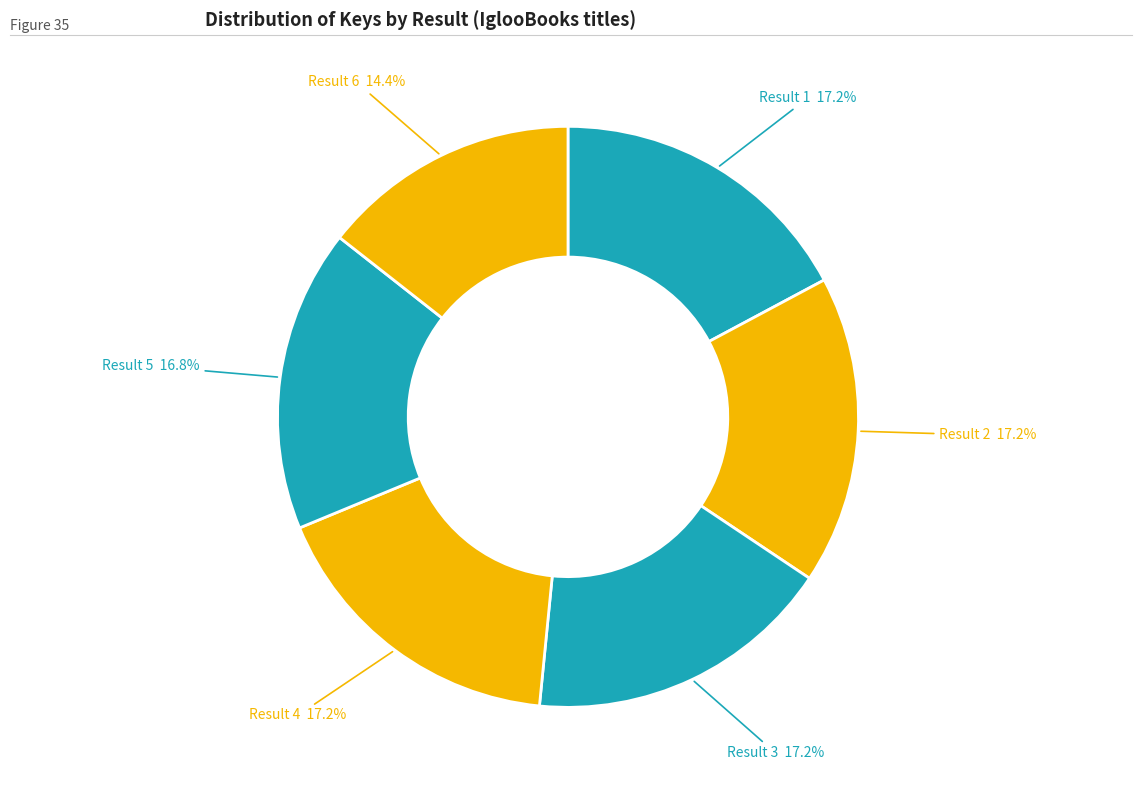

Does any single category account for the majority?

No